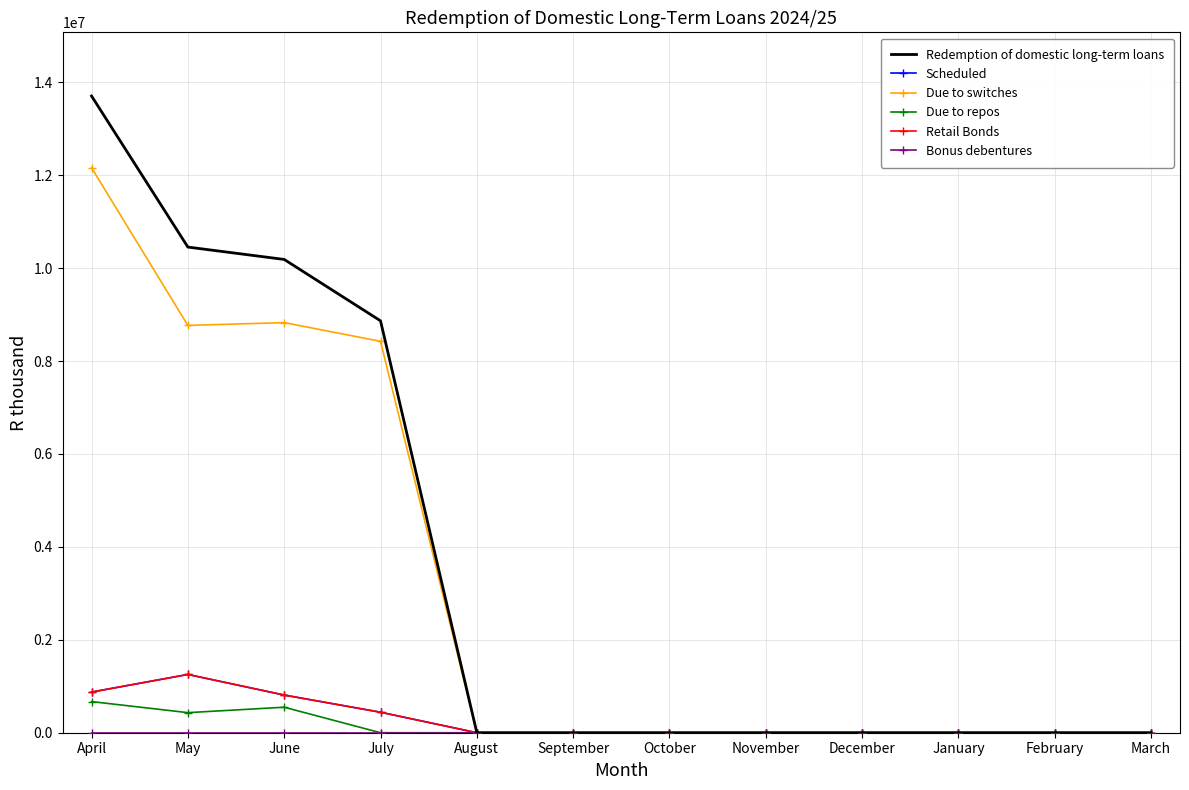

At which category is the sum across all series the highest?

April